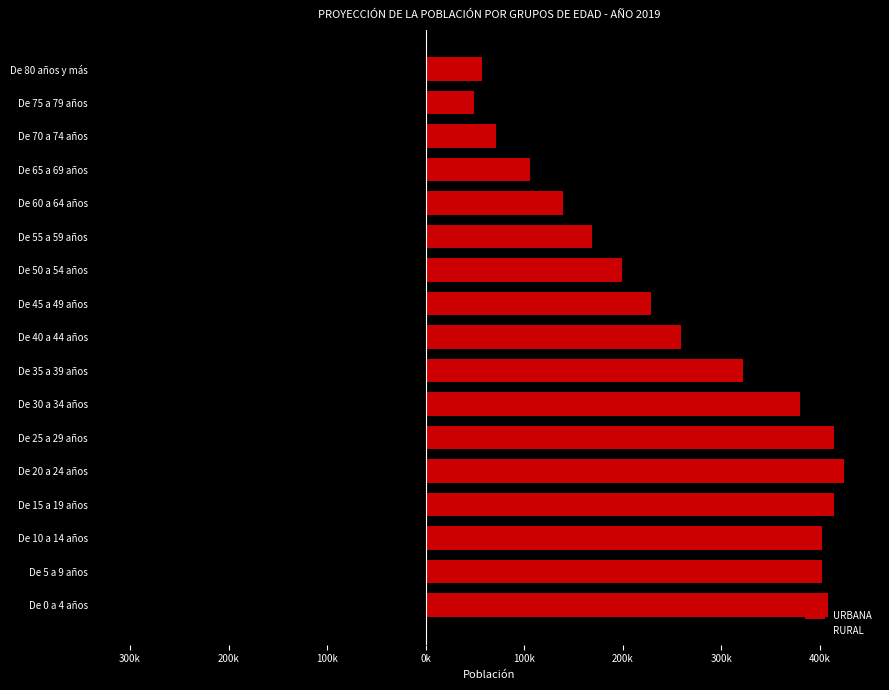

What is the sum of the URBANA values at De 60 a 64 años and De 25 a 29 años?

553533.9